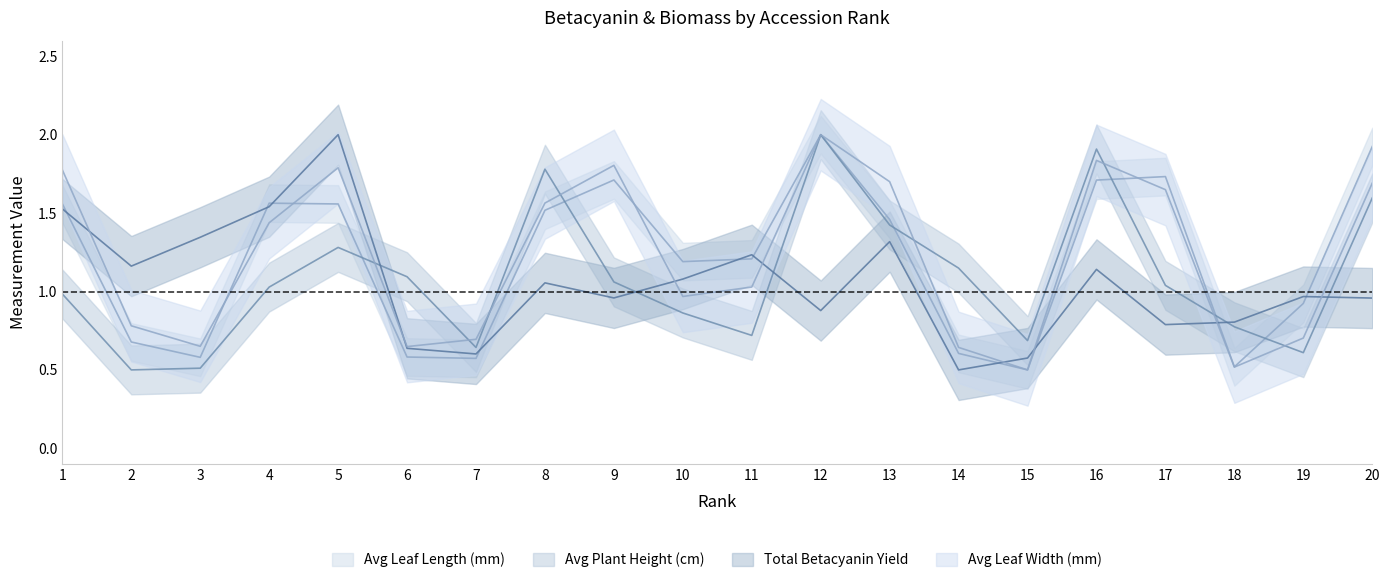

At which label does Avg Plant Height (cm) reach its minimum?

2